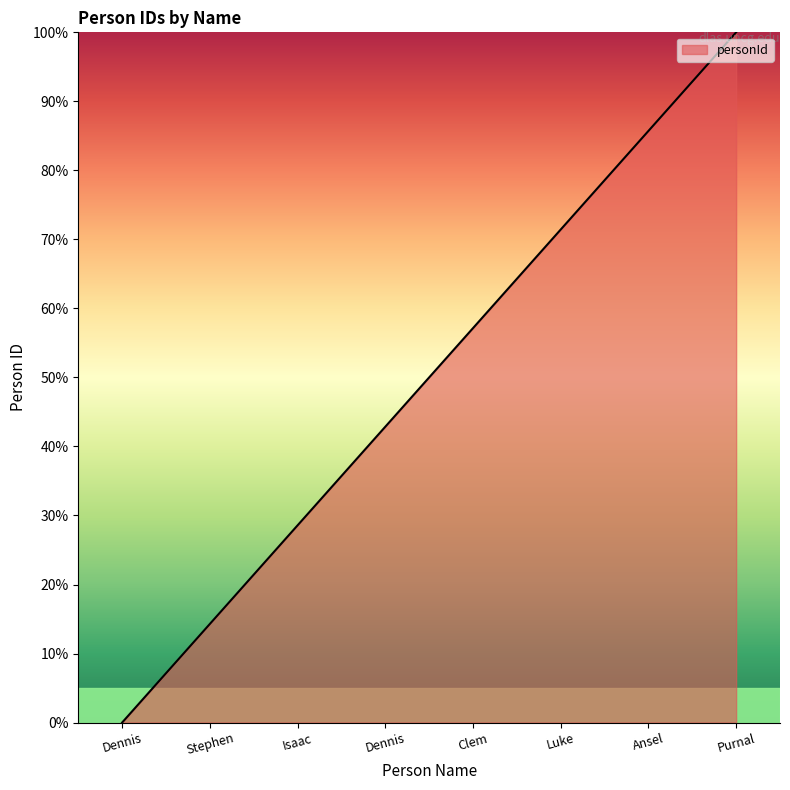

Count the number of categories in the chart.

8